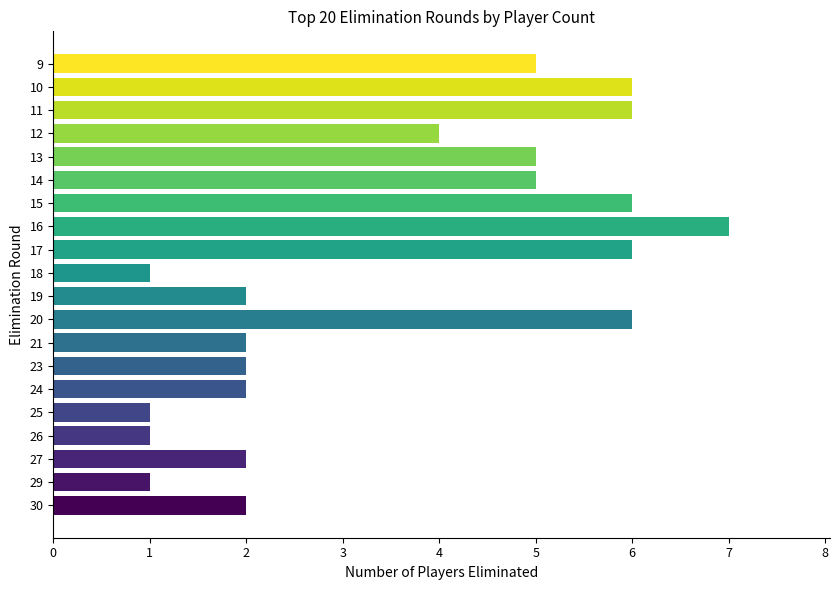

How many values are below 4?

10